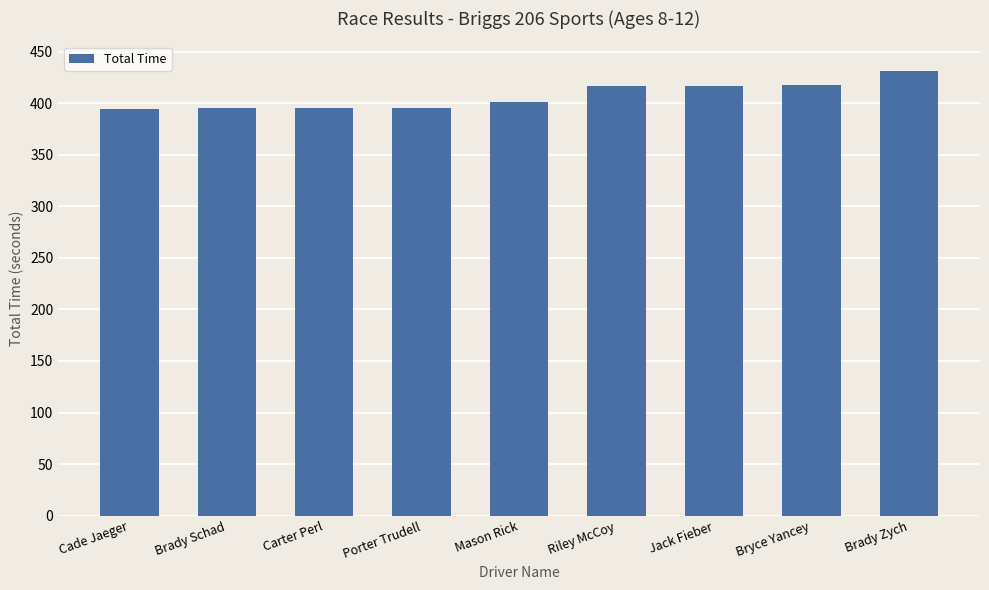

What is the greatest value displayed?

431.7